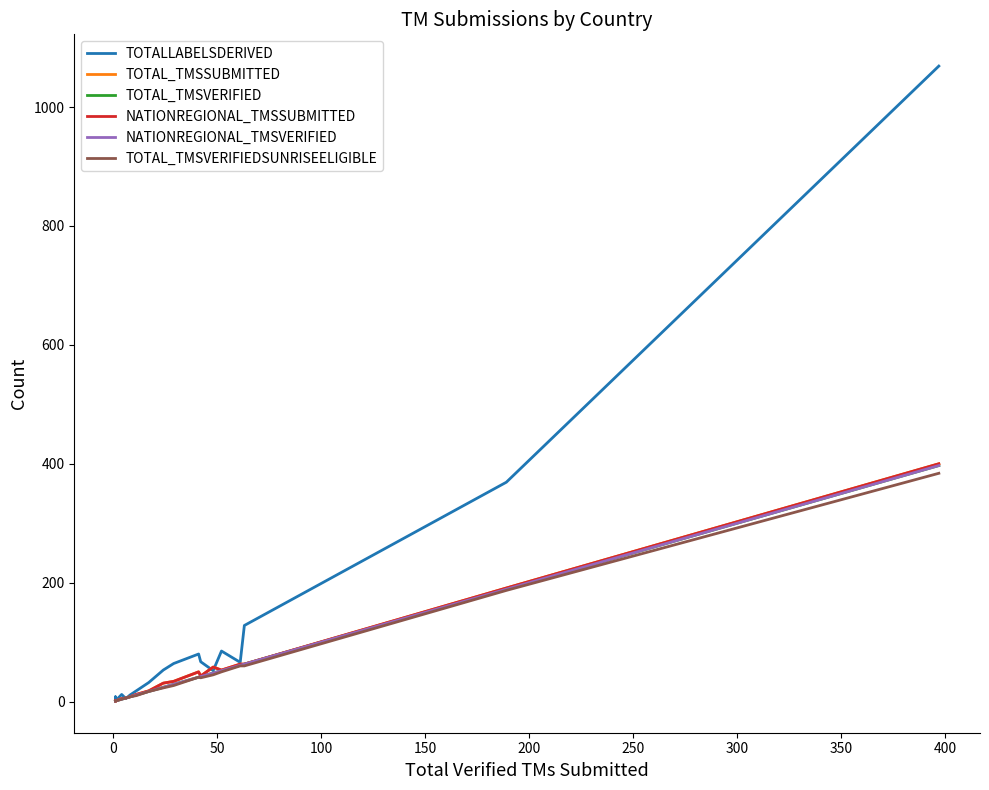

Does the chart have visible grid lines?

No